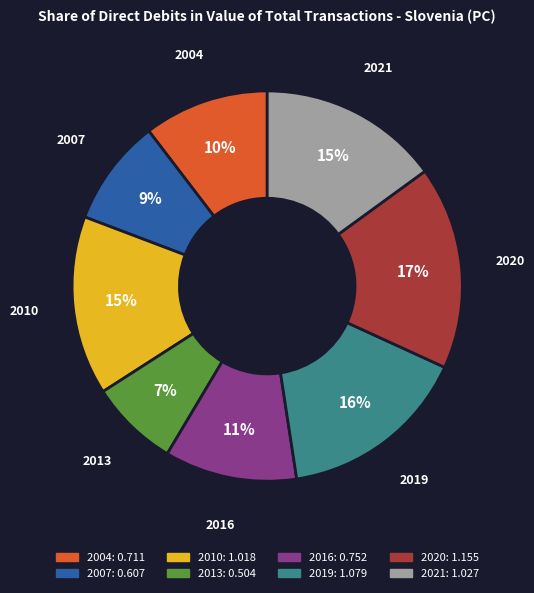

Count the number of slices in the pie.

8